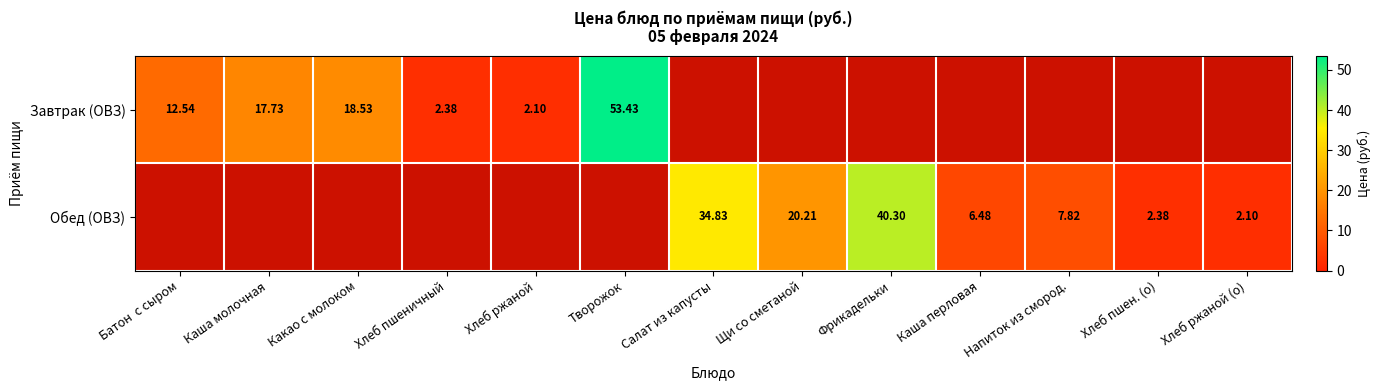

Between Щи со сметаной and Фрикадельки, which is larger?

Фрикадельки